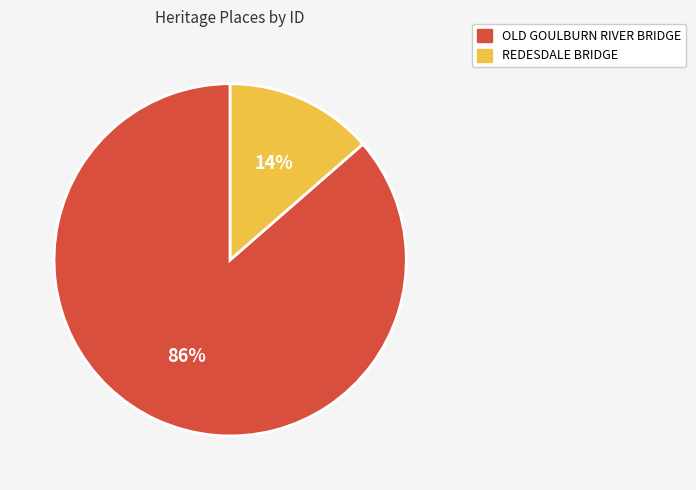

Is it true that REDESDALE BRIDGE is 14% of the pie?

True